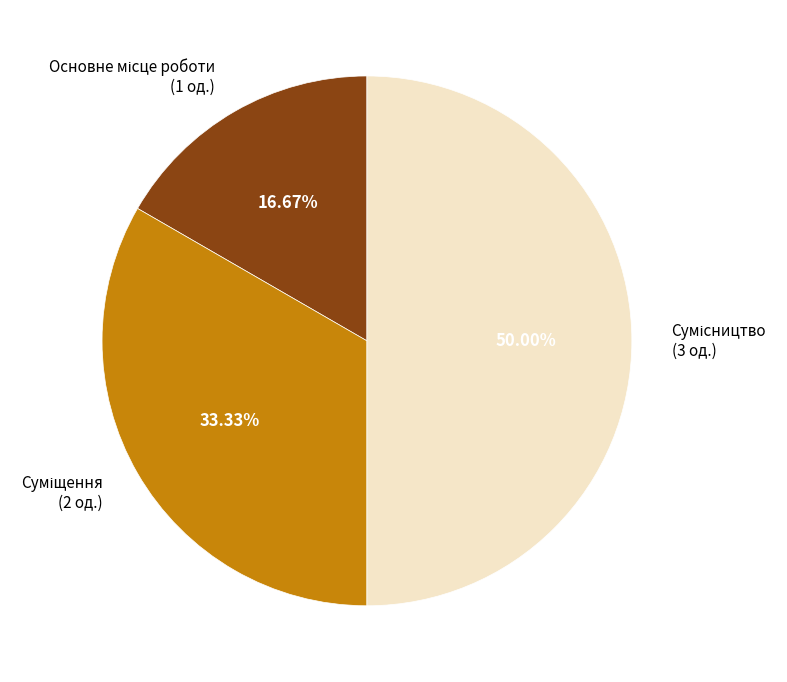

How many slices are in this pie chart?

3